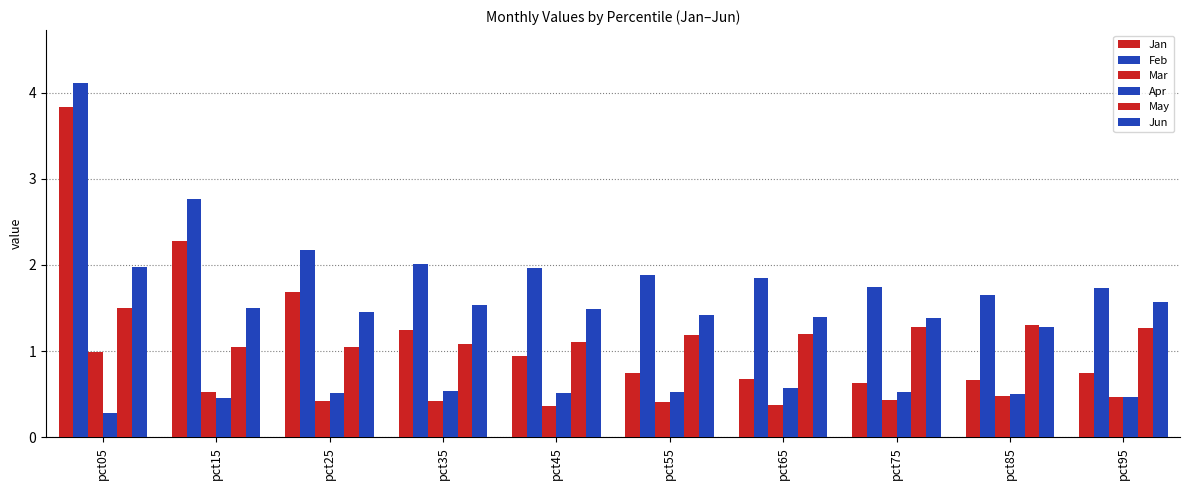

At pct25, list the series in order from smallest to largest.

Mar, Apr, May, Jun, Jan, Feb